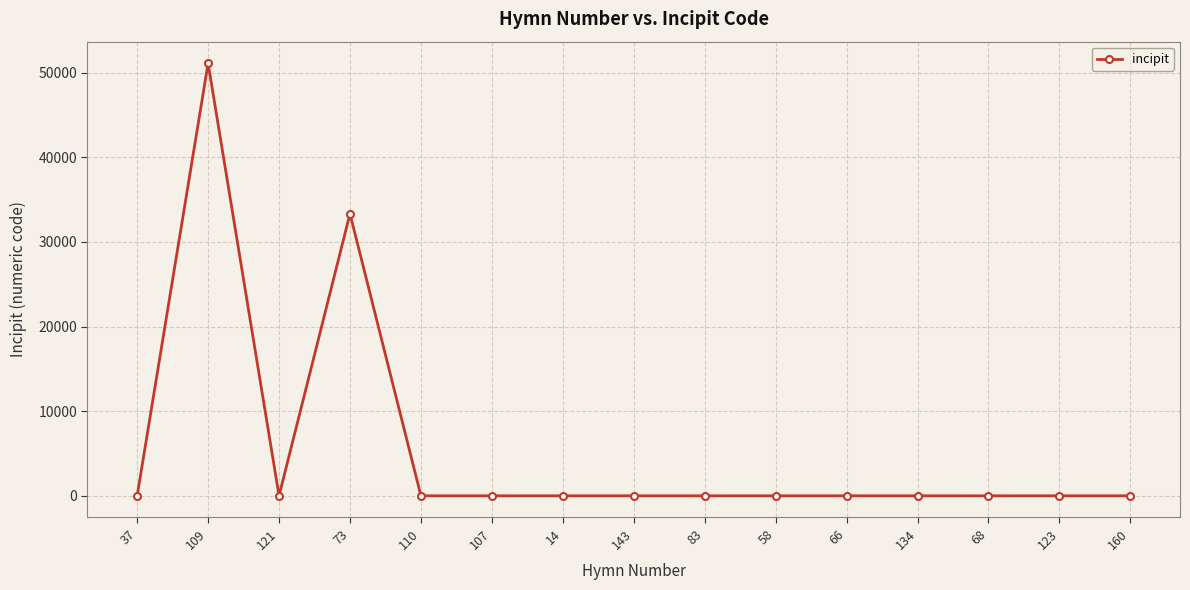

The value at 109 is 51111.7. True or false?

True